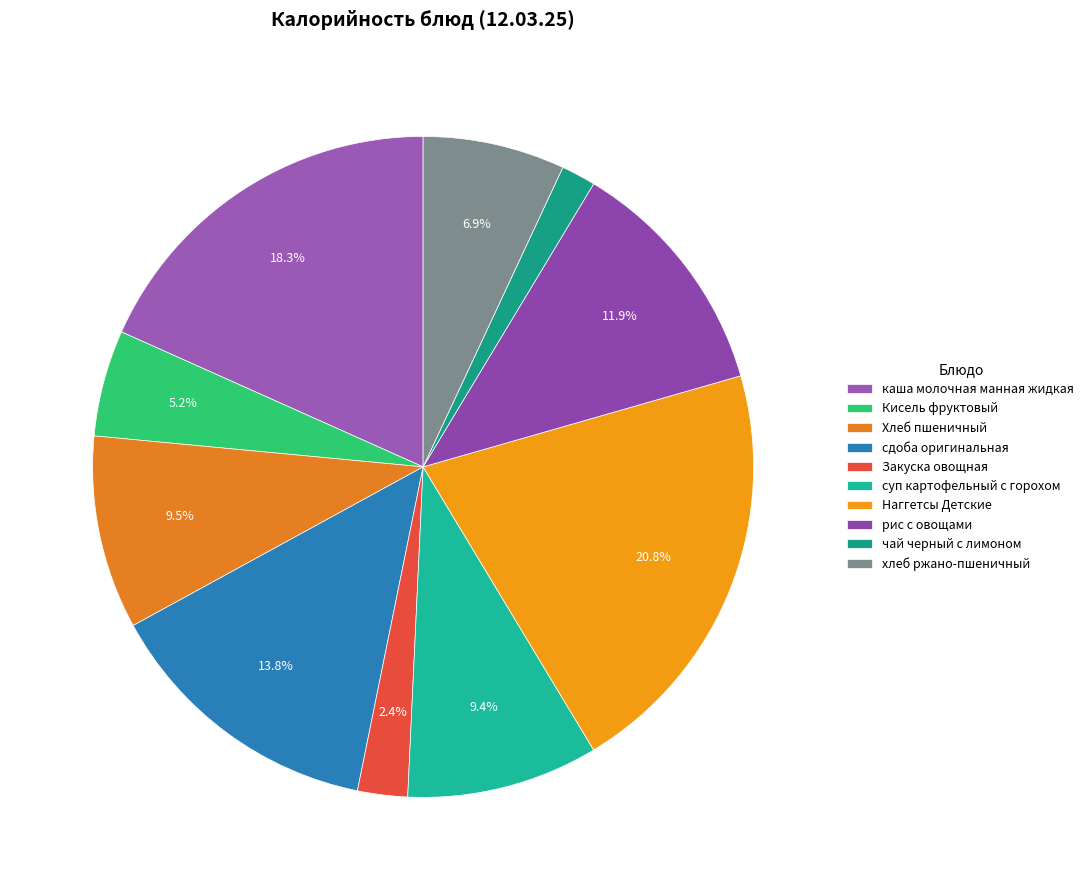

Combined, do каша молочная манная жидкая and Хлеб пшеничный account for over 50%?

No